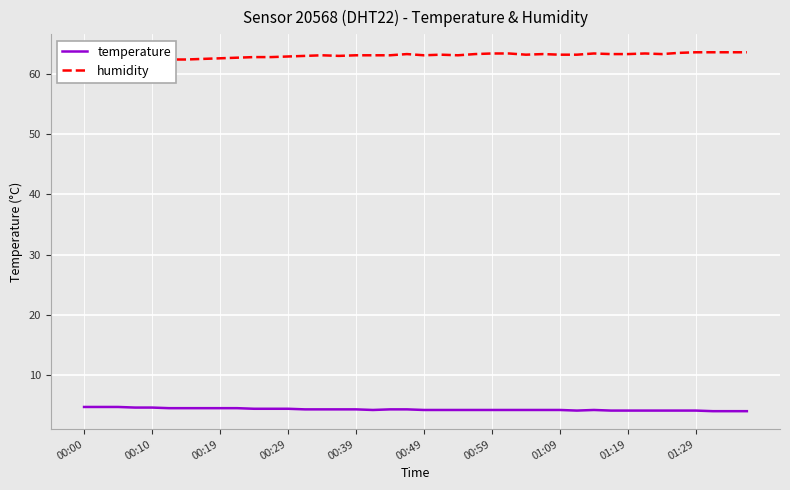

True or false: humidity and temperature intersect in this chart.

False